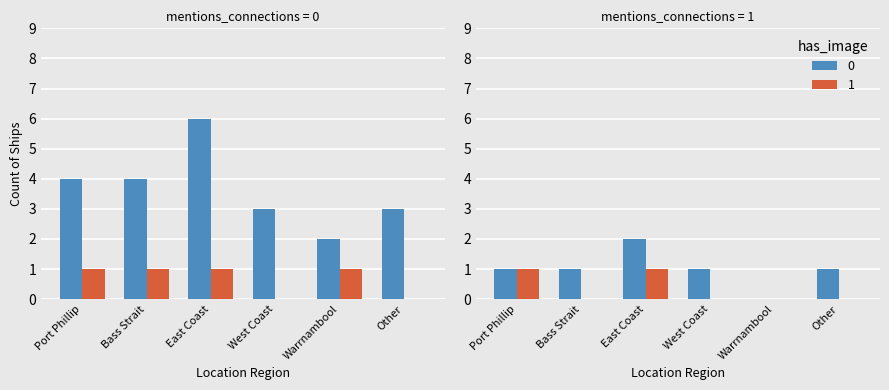

Is it true that 1 equals 1 at Port Phillip?

True